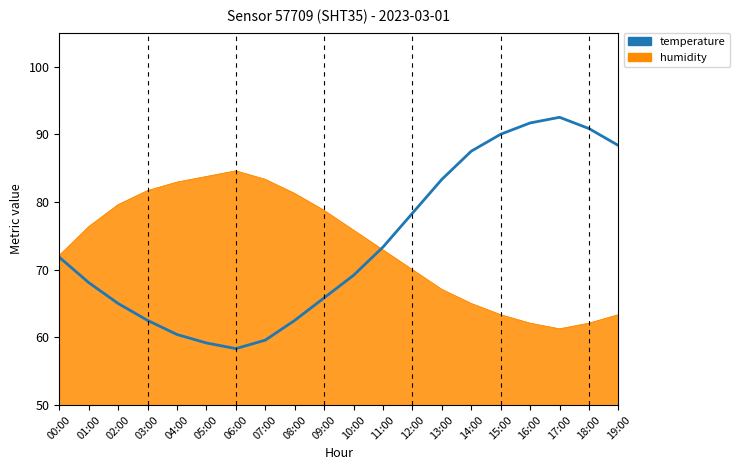

Is the value of temperature at 18:00 greater than the value of humidity at 01:00?

Yes